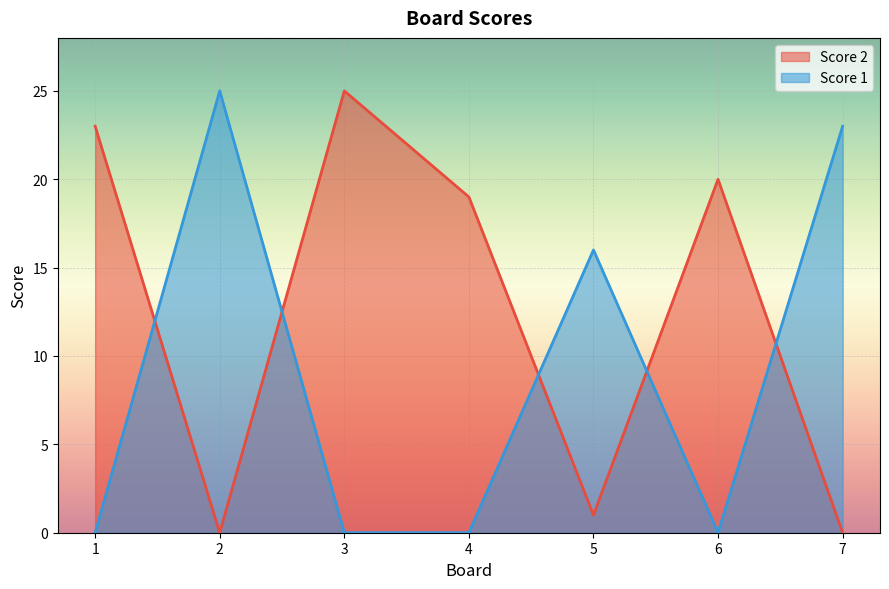

Which category has the highest value across all series?

3